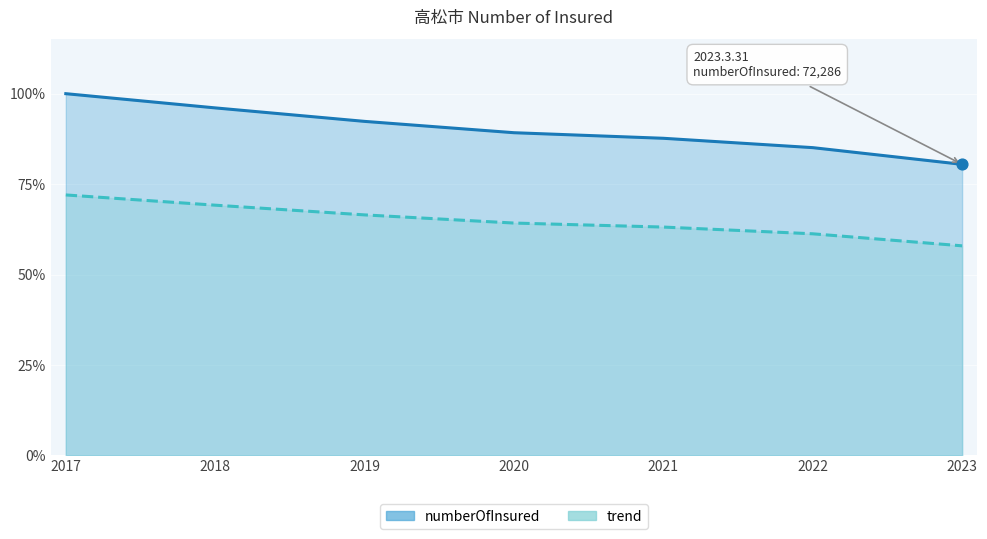

At which category is the sum across all series the highest?

2017